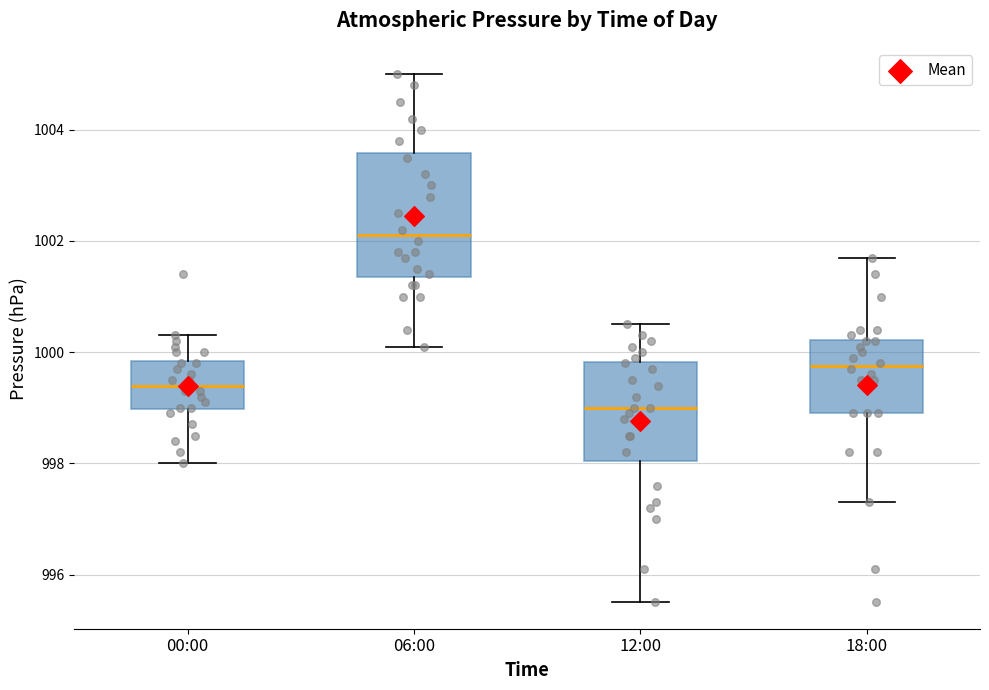

Reading left to right, transcribe this box plot: for each box, give where its median line is, the range the box spans, and where its two whiskers end, as read against the y-axis. The values are not printed on the chart, so give them approximately, as read against the axis.

00:00: median 999.4, box 999.0 to 999.8, whiskers 998.0 to 1000.4
06:00: median 1002.2, box 1001.4 to 1003.6, whiskers 1000.2 to 1005.0
12:00: median 999.0, box 998.0 to 999.8, whiskers 995.6 to 1000.6
18:00: median 999.8, box 999.0 to 1000.2, whiskers 997.4 to 1001.8